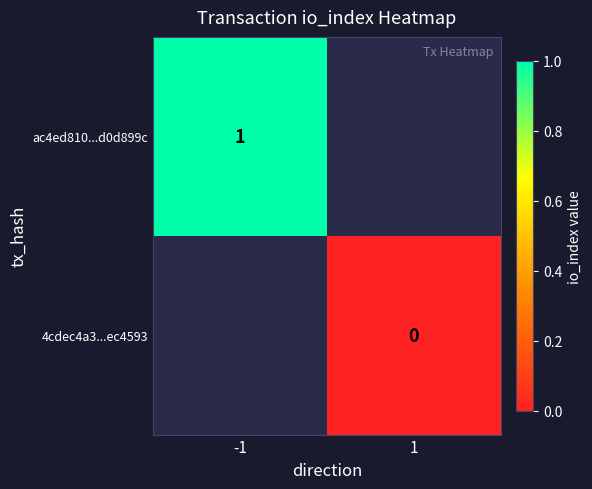

What is the greatest value displayed?

1.0